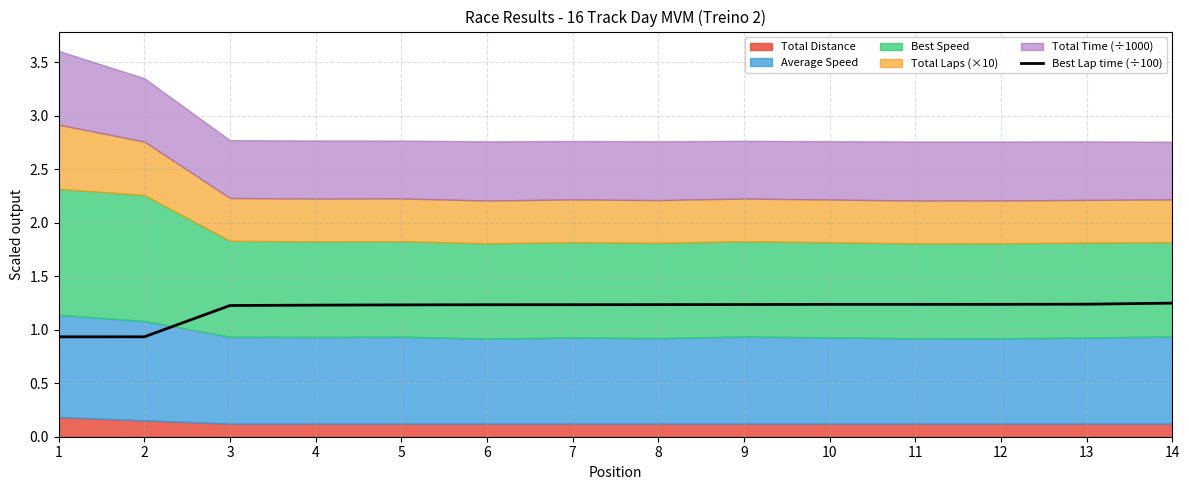

What is the sum of all values?

16.7